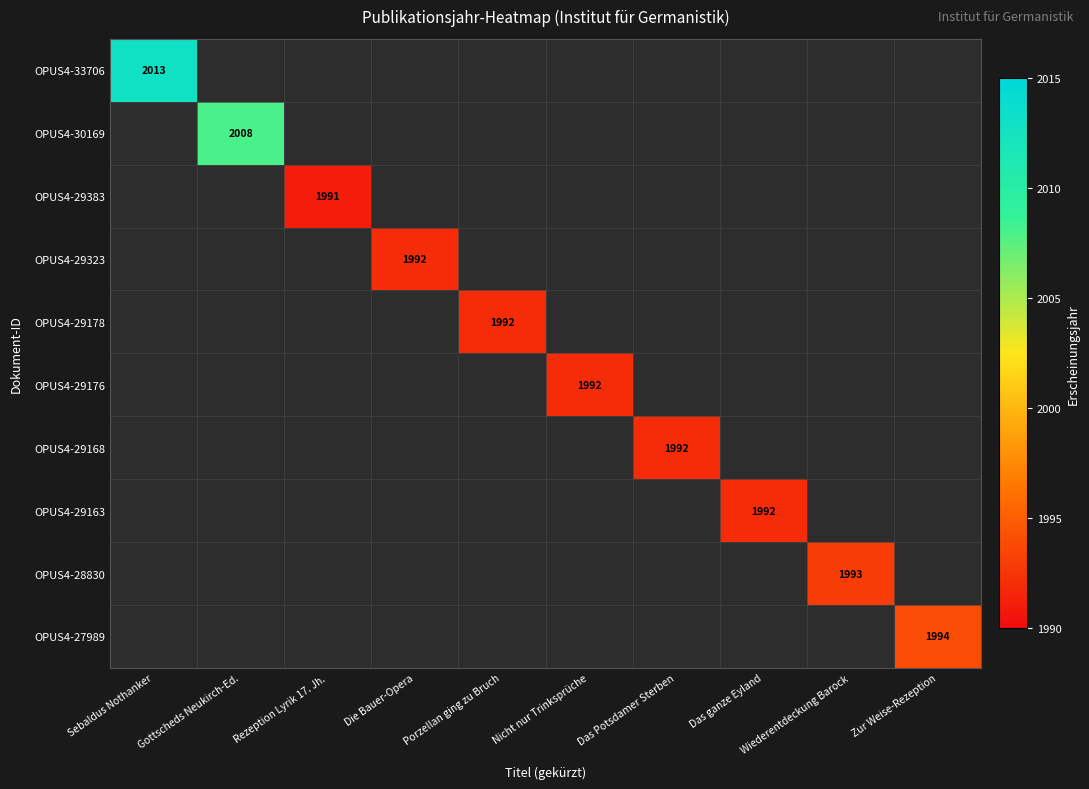

Is the value of OPUS4-27989 at Das Potsdamer Sterben greater than the value of OPUS4-29383 at Das ganze Eyland?

No